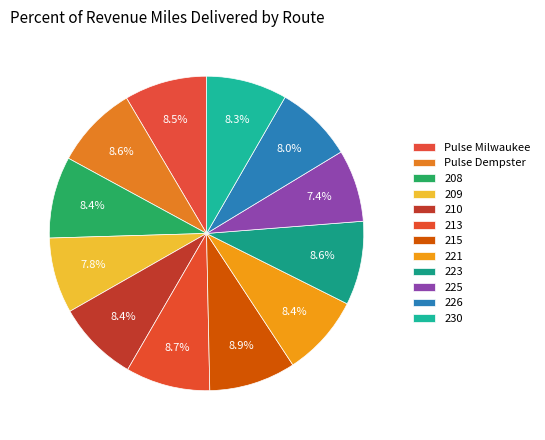

What is the largest slice in the pie chart?

215